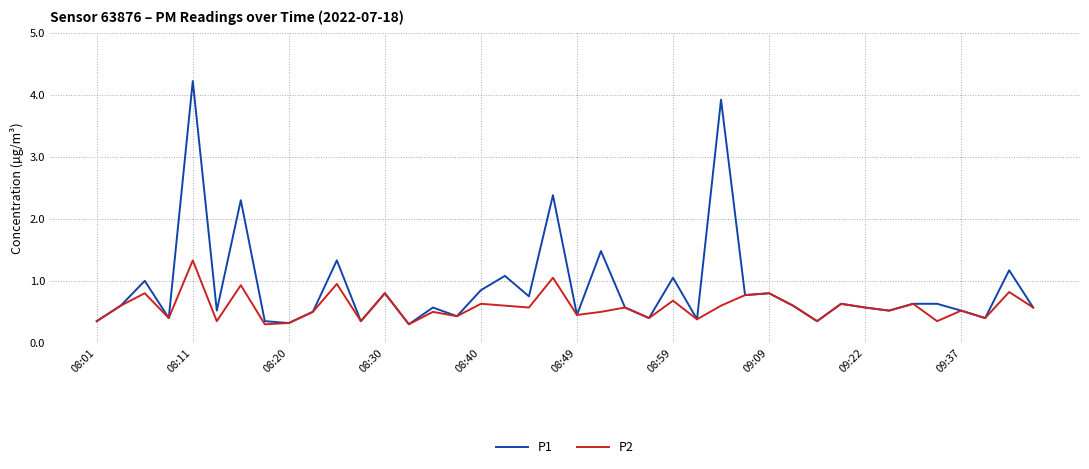

Rank the series by their average value, from lowest to highest.

P2, P1